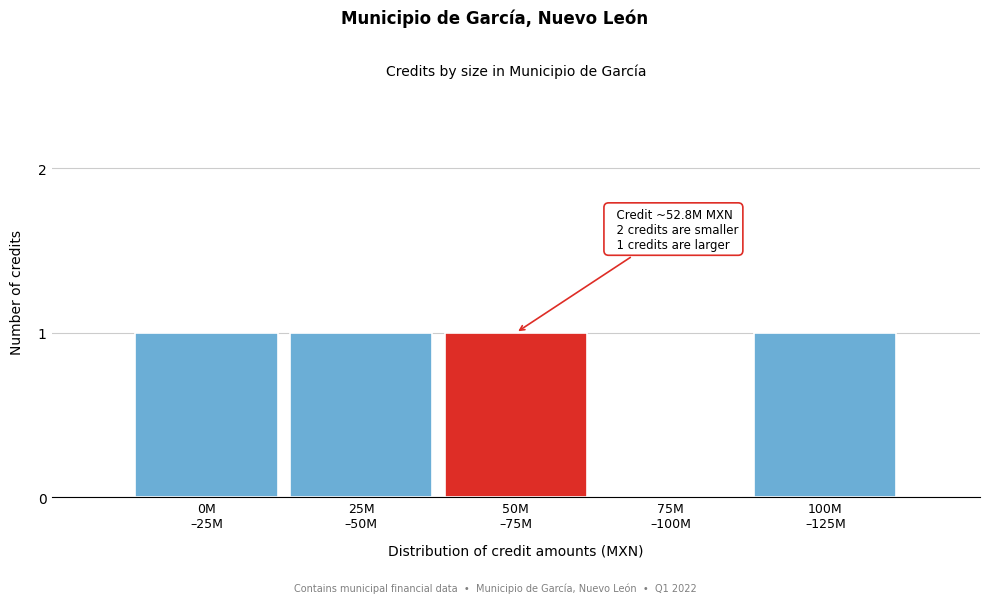

What is the sum of all values?

4